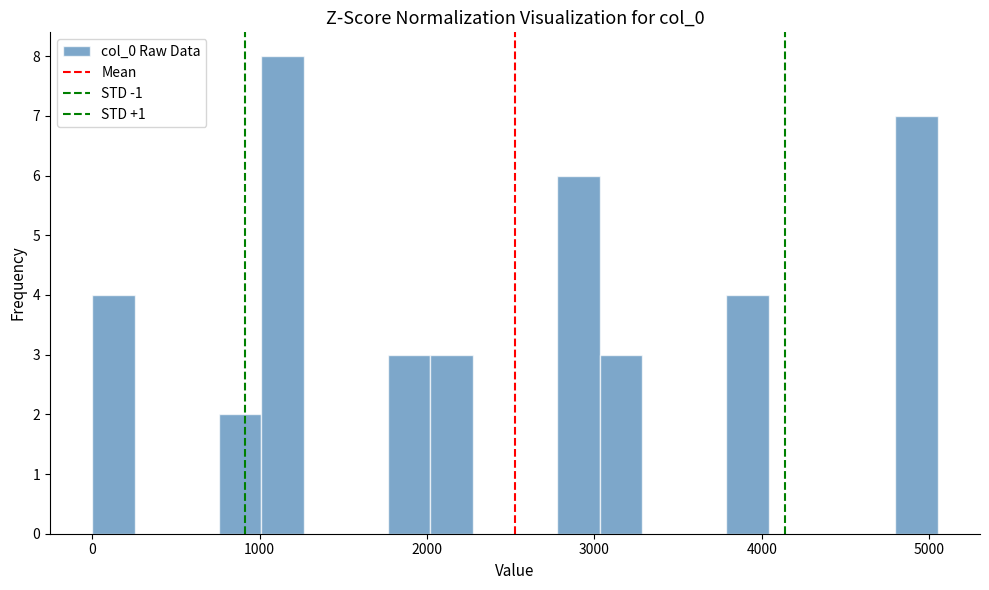

Read against the x-axis, roughly where is the centre of the tallest bar?

1100